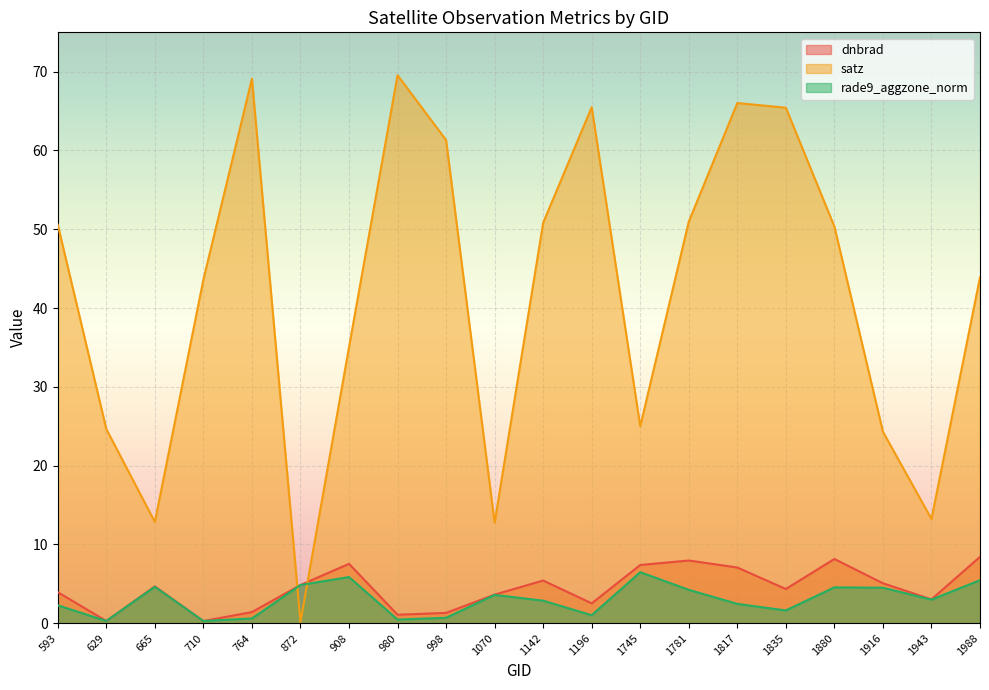

How many interior local peaks does the satz series have?

4